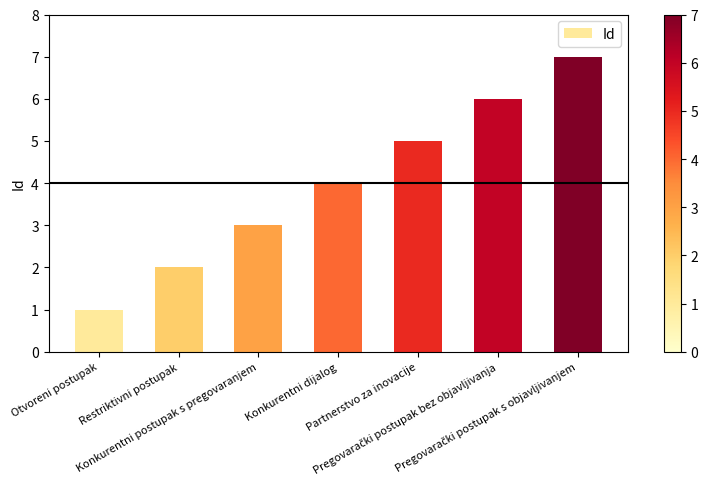

What is the maximum value shown in the chart?

7